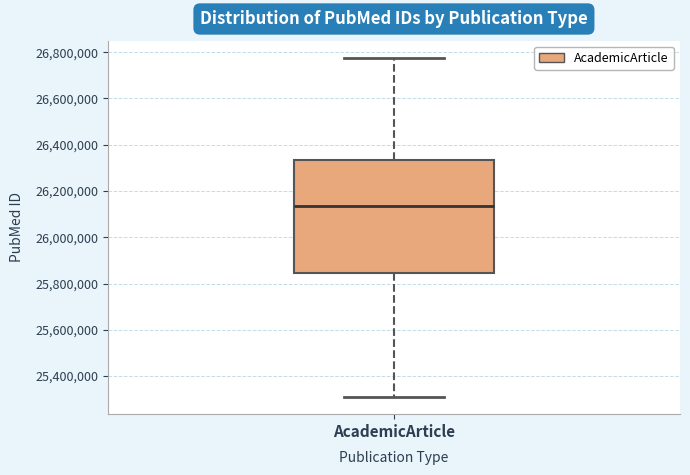

Where does the upper whisker of the box for AcademicArticle end on the y-axis? The values are not printed on the chart, so give them approximately, as read against the axis.

26780000